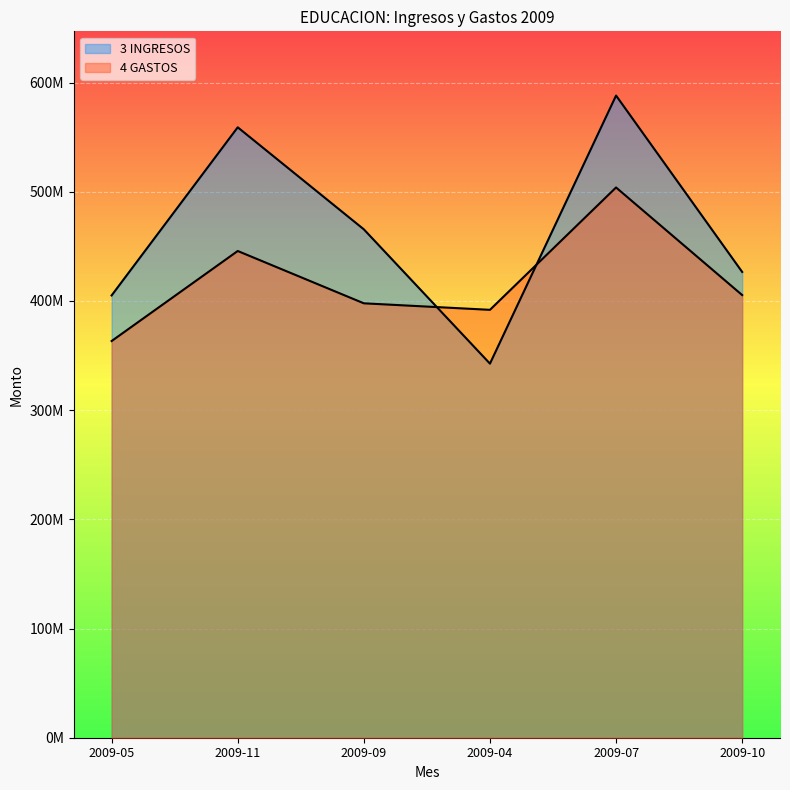

What is the difference between the 4 GASTOS values at 2009-04 and 2009-09?

5968864